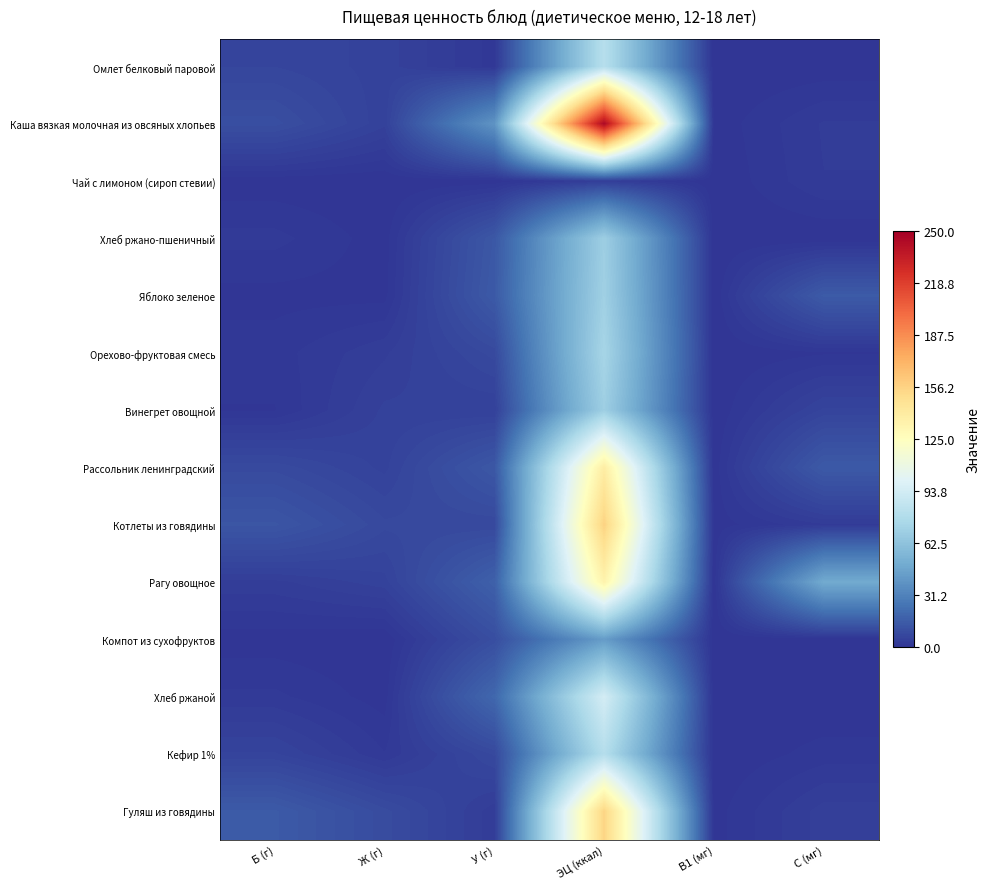

At how many categories does at least one series exceed 24?

3